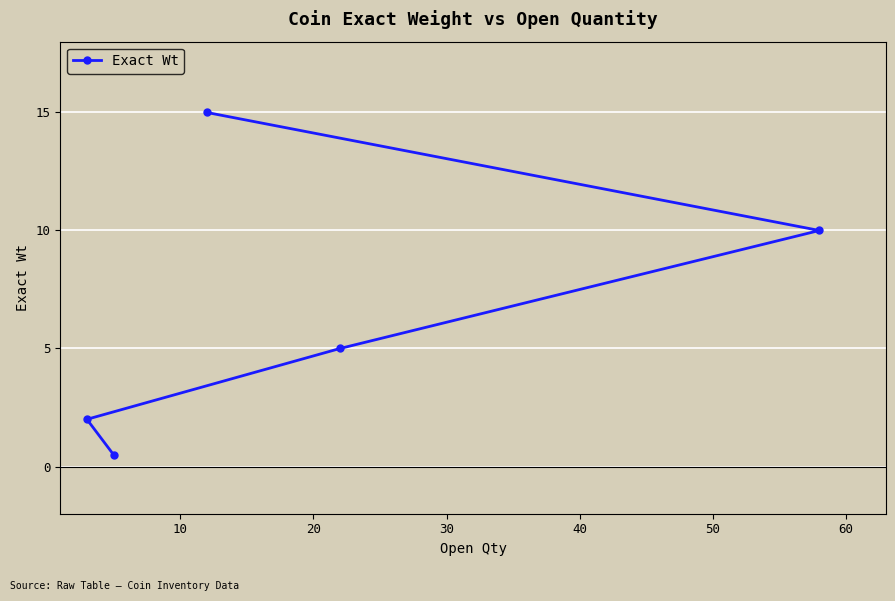

How many lines are shown in the chart?

1